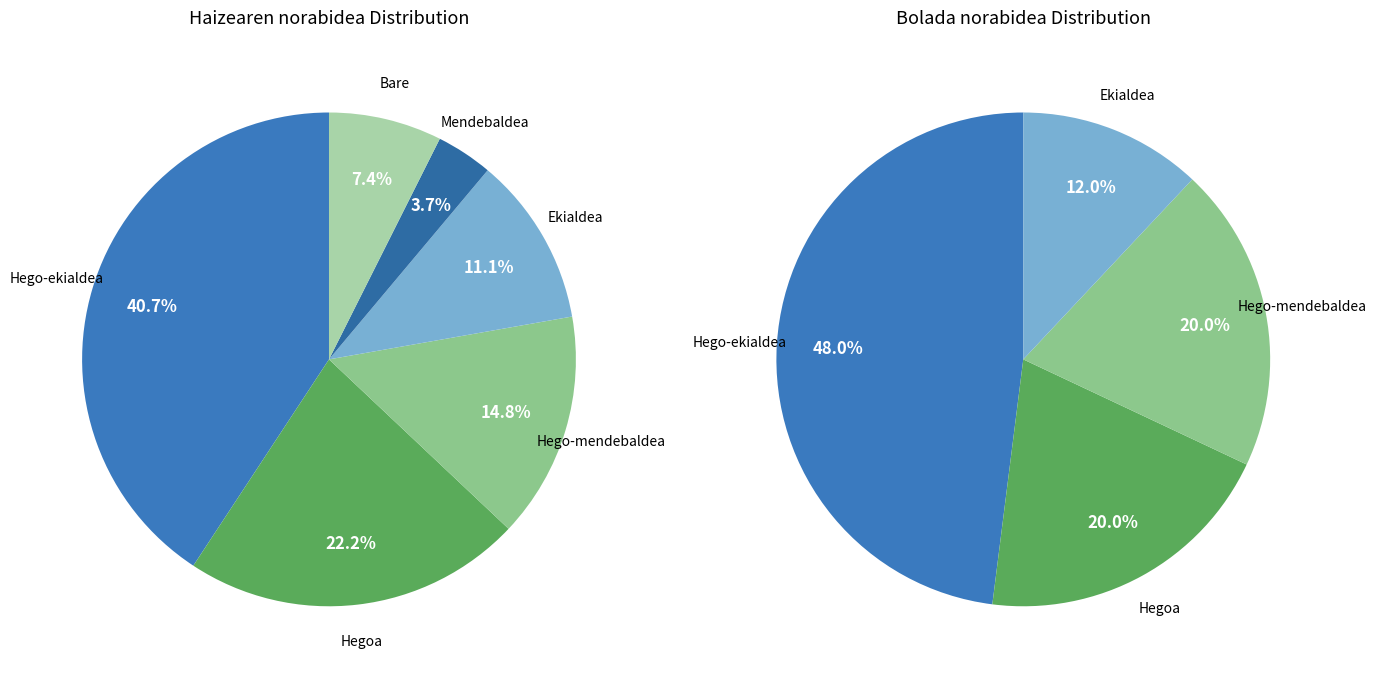

Which slice is the smallest?

Mendebaldea